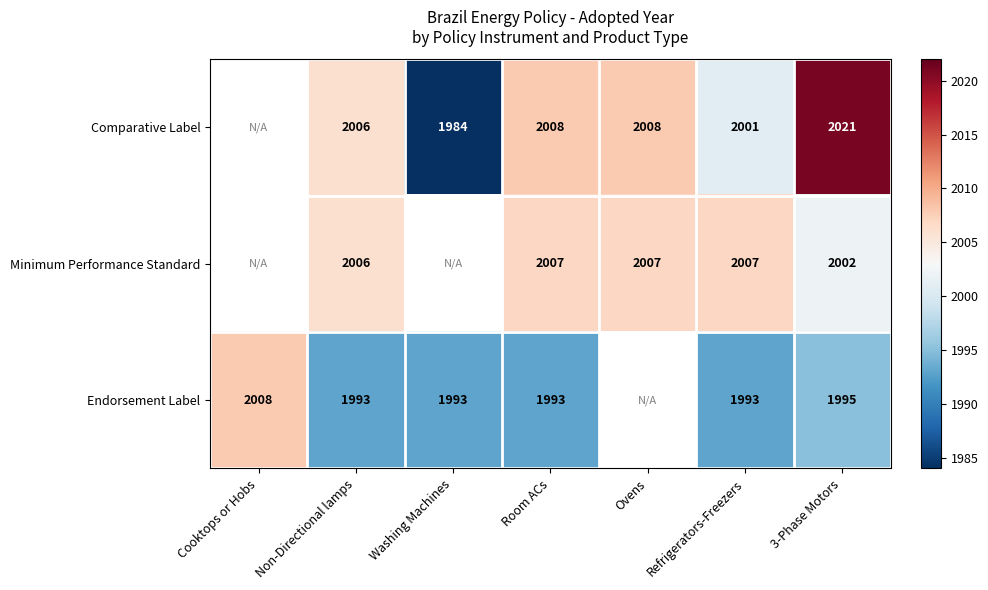

Between Non-Directional lamps and 3-Phase Motors, which series saw the biggest shift?

Comparative Label